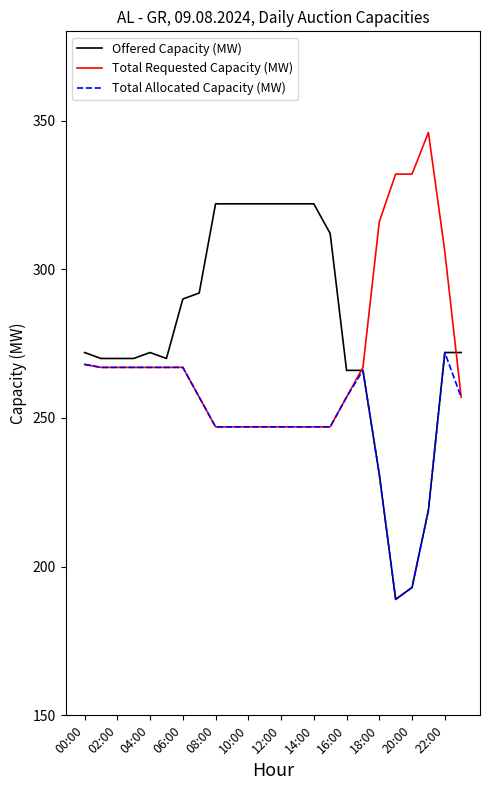

Count the number of data series in this chart.

3